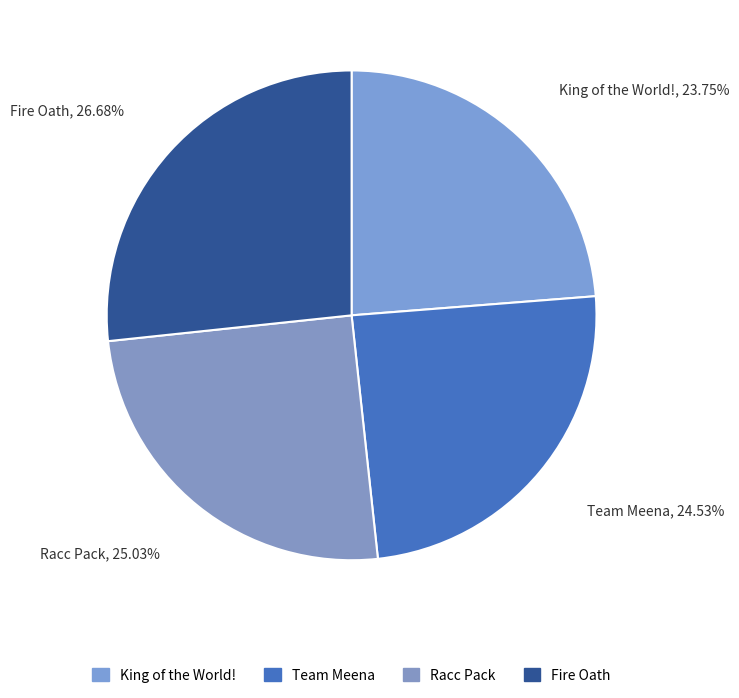

Count the number of slices in the pie.

4